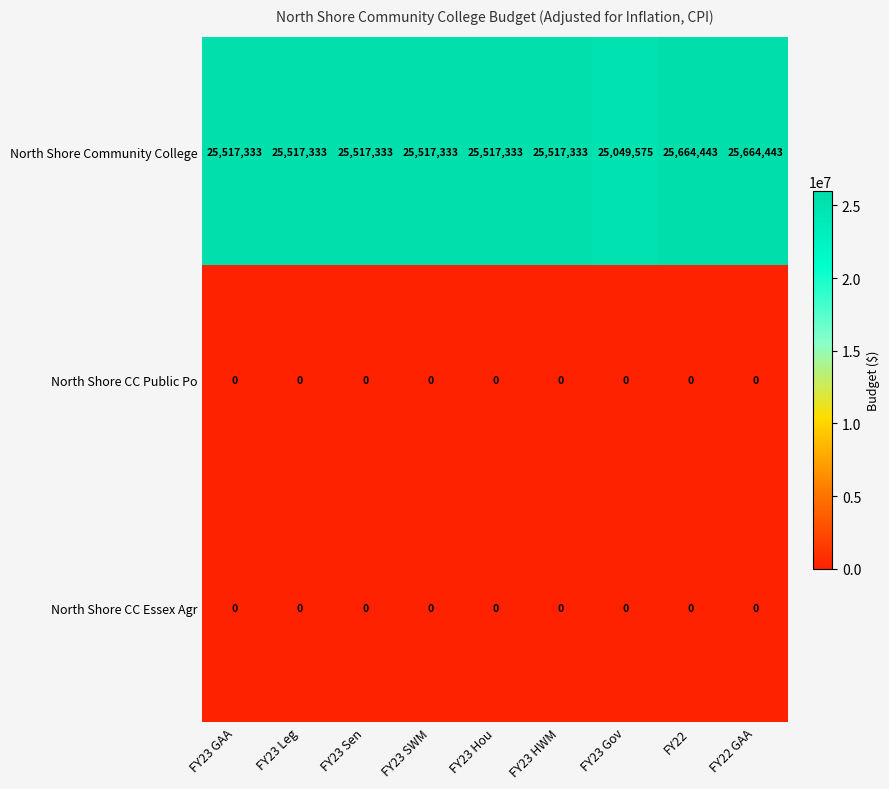

What is the sum of the North Shore Community College values at FY23 Hou and FY22?

51181776